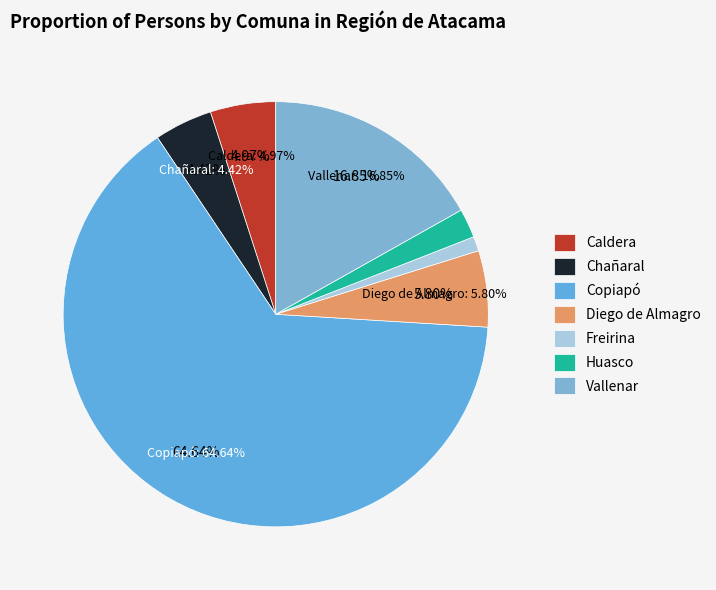

Which category has the biggest portion of the pie?

Copiapó